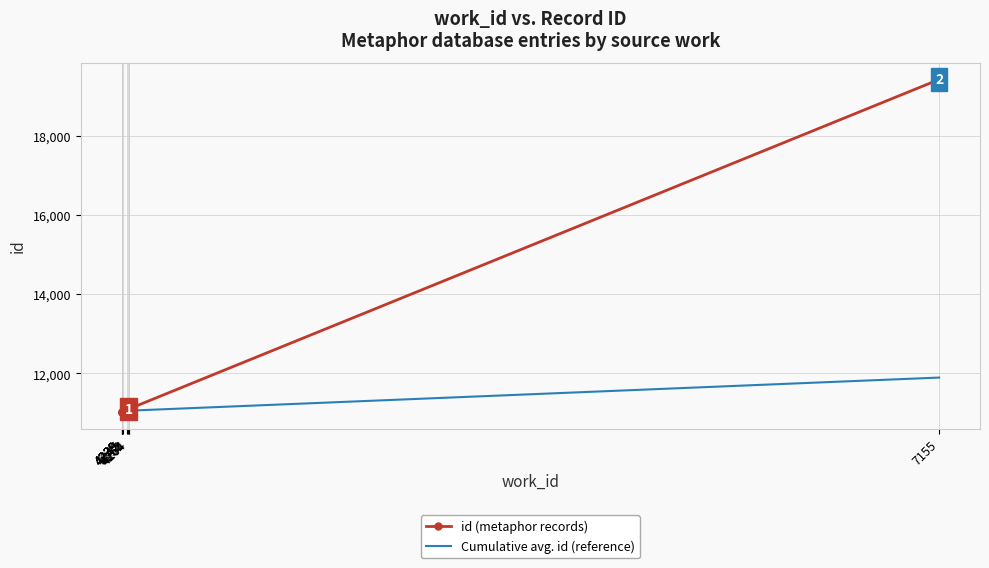

Which series has the largest range (max minus min)?

id (metaphor records)